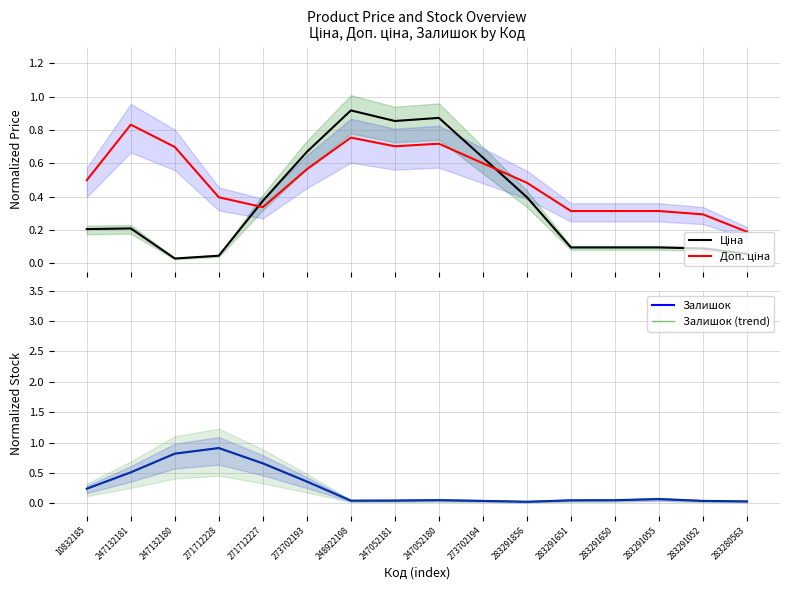

At which category does Ціна reach its first local valley?

247132180